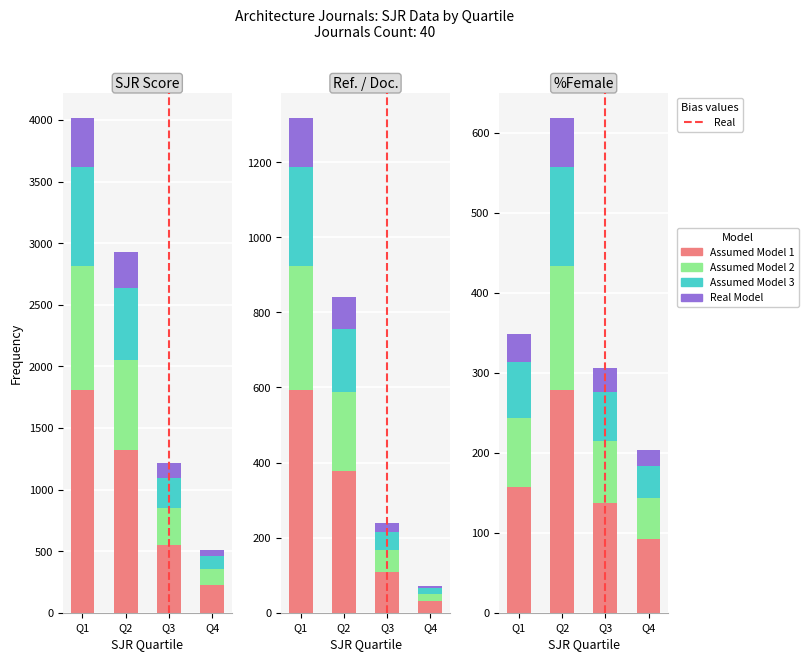

What is the highest value of the Real Model series?

61.9